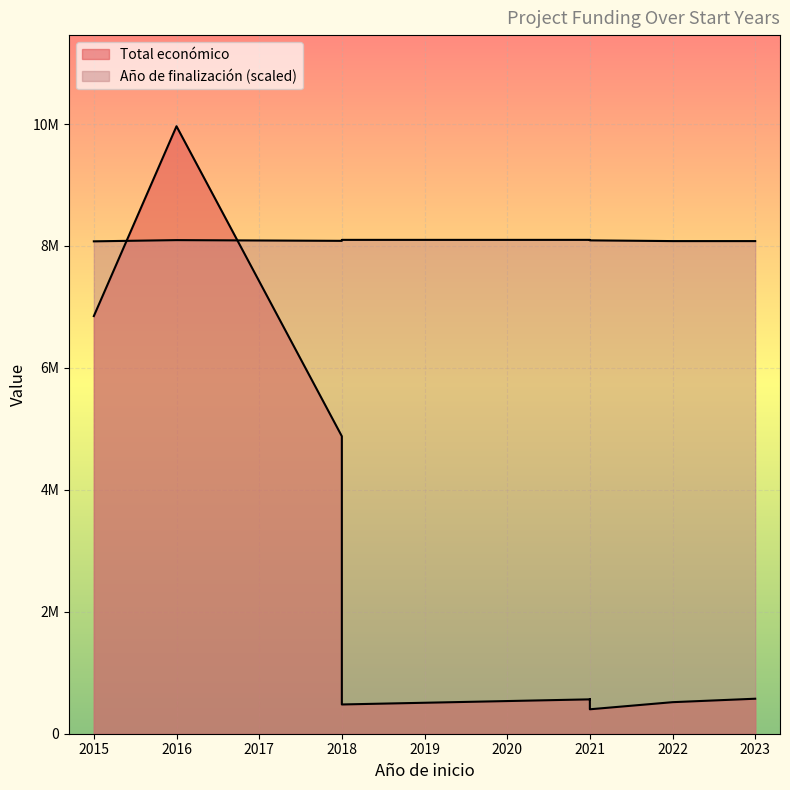

At which category does Total económico reach its first local peak?

2016